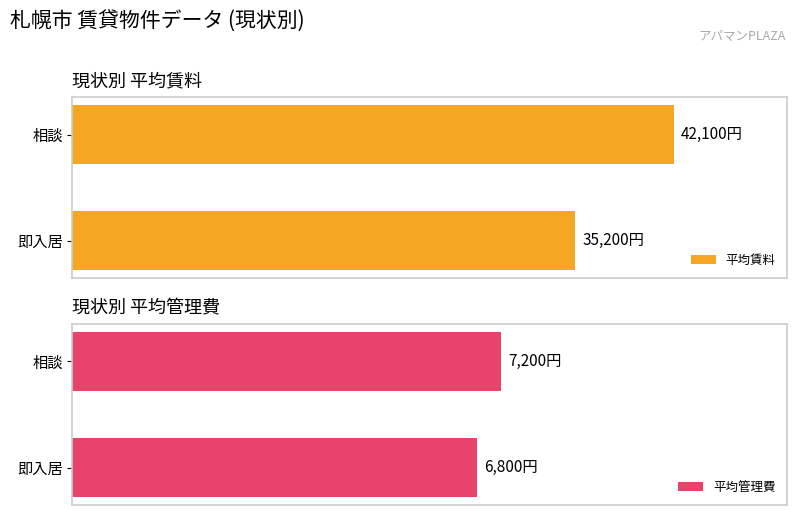

How many categories are shown in the chart?

2